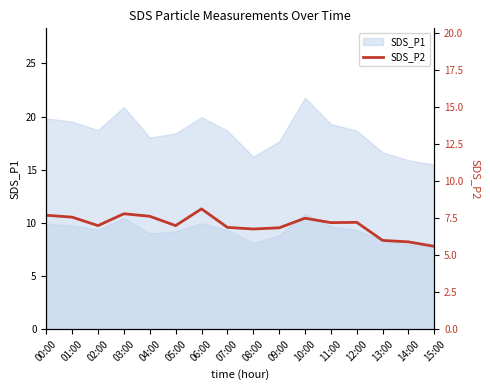

Approximately how many times larger is the value at 00:00 compared to 09:00?

1.1